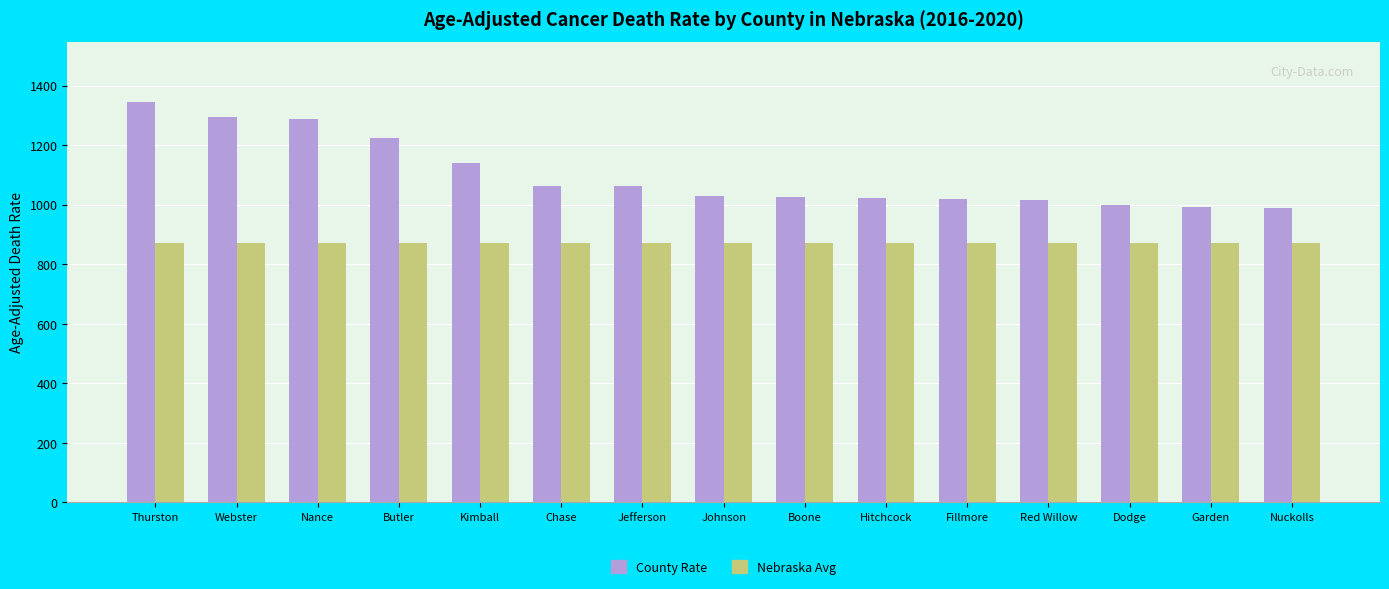

At how many categories does at least one series exceed 1009?

12